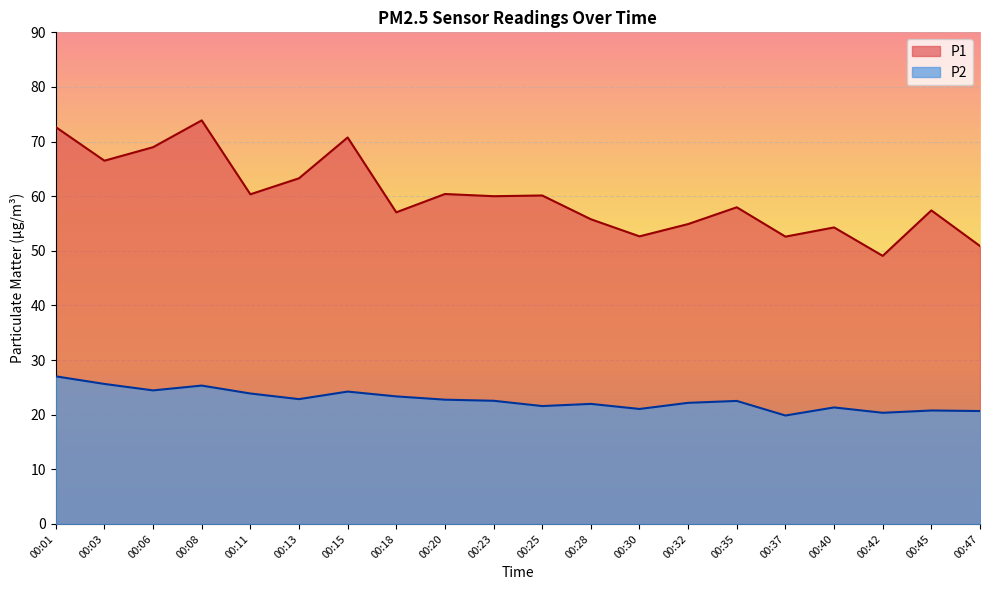

What is the highest value of the P1 series?

73.9